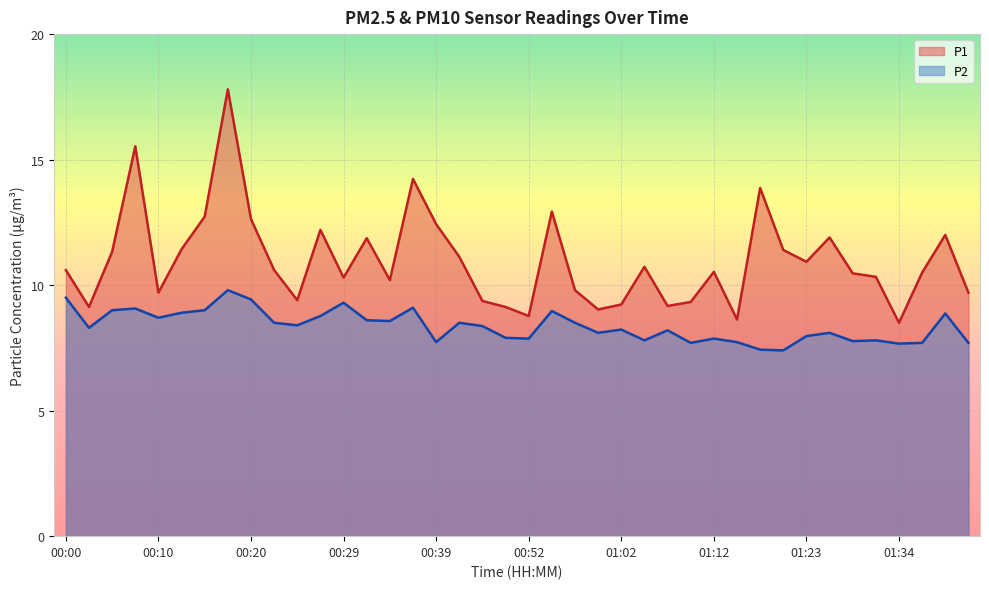

True or false: P1 and P2 cross at least once.

False